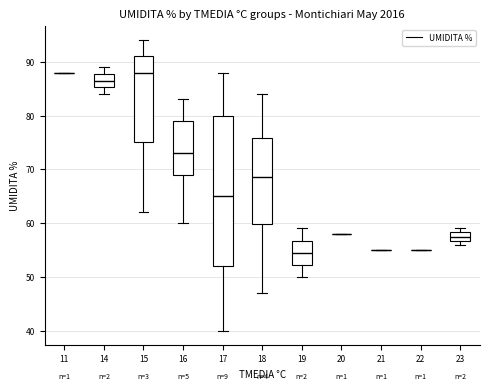

Reading left to right, read every box against the y-axis: the position of its median line, the range the box covers, and the ends of its whiskers. The values are not printed on the chart, so give them approximately, as read against the axis.

11: box collapsed to a line at 88, whiskers 88 to 88
14: median 87, box 85 to 88, whiskers 84 to 89
15: median 88, box 75 to 91, whiskers 62 to 94
16: median 73, box 69 to 79, whiskers 60 to 83
17: median 65, box 52 to 80, whiskers 40 to 88
18: median 69, box 60 to 76, whiskers 47 to 84
19: median 55, box 52 to 57, whiskers 50 to 59
20: box collapsed to a line at 58, whiskers 58 to 58
21: box collapsed to a line at 55, whiskers 55 to 55
22: box collapsed to a line at 55, whiskers 55 to 55
23: median 58 (inside the box), box 57 to 58, whiskers 56 to 59